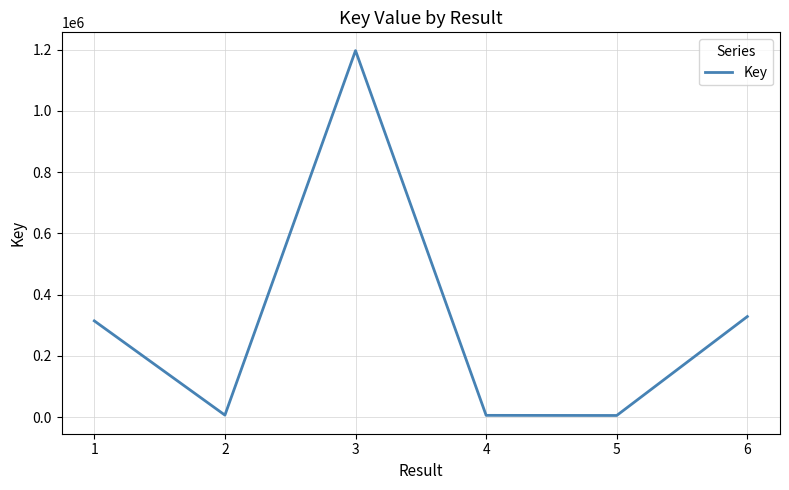

The value at 1 is 314351. True or false?

True